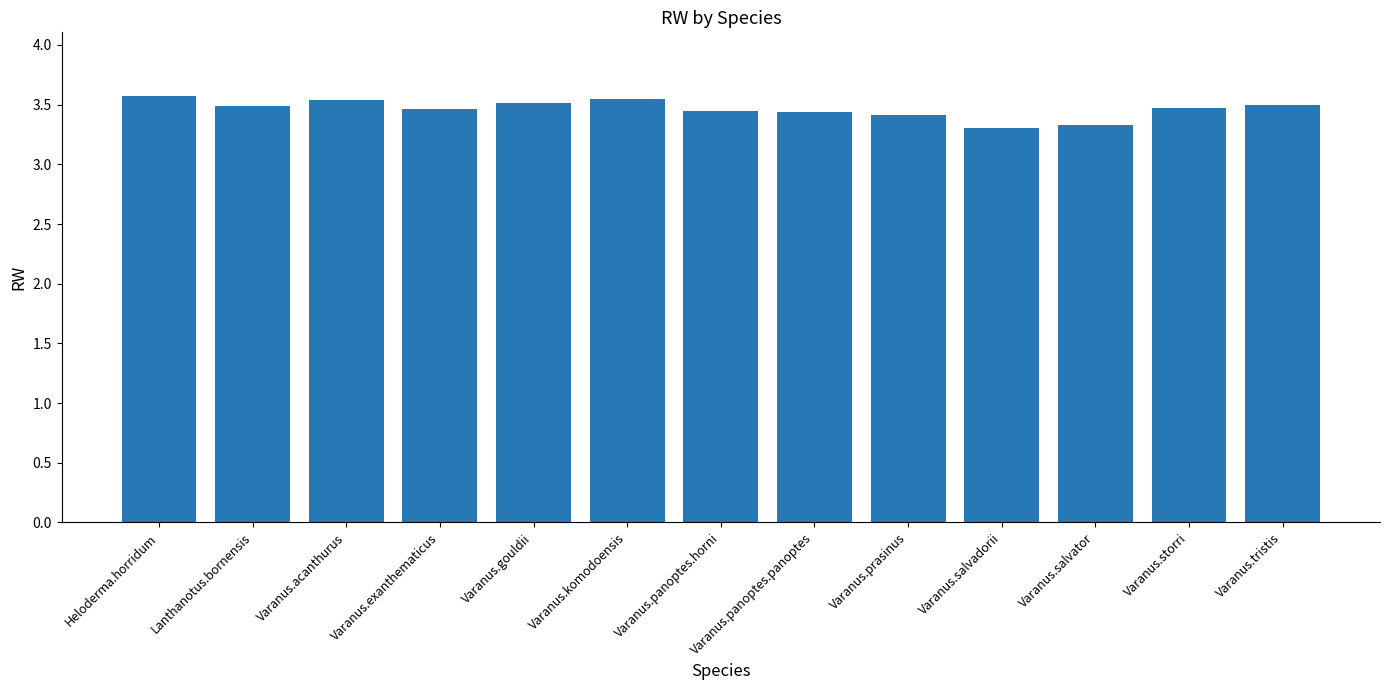

What is the sum of the values at Varanus.panoptes.horni and Varanus.gouldii?

7.0